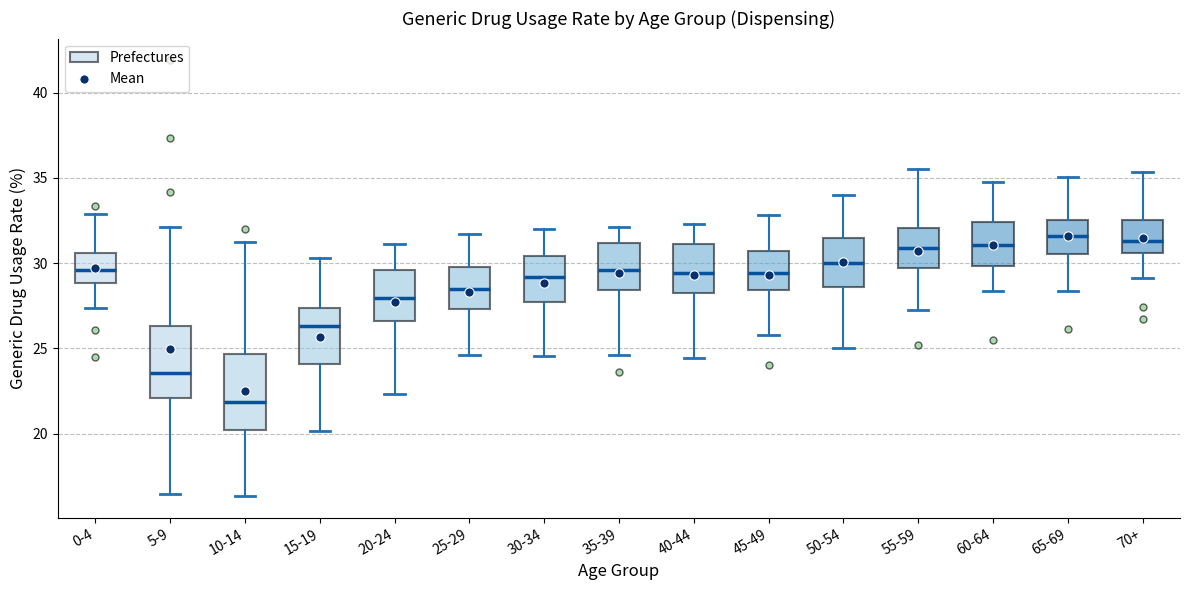

Reading left to right, transcribe this box plot: for each box, give where its median line is, the range the box spans, and where its two whiskers end, as read against the y-axis. The values are not printed on the chart, so give them approximately, as read against the axis.

0-4: median 29.5, box 29.0 to 30.5, whiskers 27.5 to 33.0
5-9: median 23.5, box 22.0 to 26.5, whiskers 16.5 to 32.0
10-14: median 22.0, box 20.0 to 24.5, whiskers 16.5 to 31.0
15-19: median 26.5, box 24.0 to 27.5, whiskers 20.0 to 30.5
20-24: median 28.0, box 26.5 to 29.5, whiskers 22.5 to 31.0
25-29: median 28.5, box 27.5 to 30.0, whiskers 24.5 to 31.5
30-34: median 29.0, box 27.5 to 30.5, whiskers 24.5 to 32.0
35-39: median 29.5, box 28.5 to 31.0, whiskers 24.5 to 32.0
40-44: median 29.5, box 28.0 to 31.0, whiskers 24.5 to 32.5
45-49: median 29.5, box 28.5 to 30.5, whiskers 26.0 to 33.0
50-54: median 30.0, box 28.5 to 31.5, whiskers 25.0 to 34.0
55-59: median 31.0, box 29.5 to 32.0, whiskers 27.5 to 35.5
60-64: median 31.0, box 30.0 to 32.5, whiskers 28.5 to 35.0
65-69: median 31.5, box 30.5 to 32.5, whiskers 28.5 to 35.0
70+: median 31.5, box 30.5 to 32.5, whiskers 29.0 to 35.5